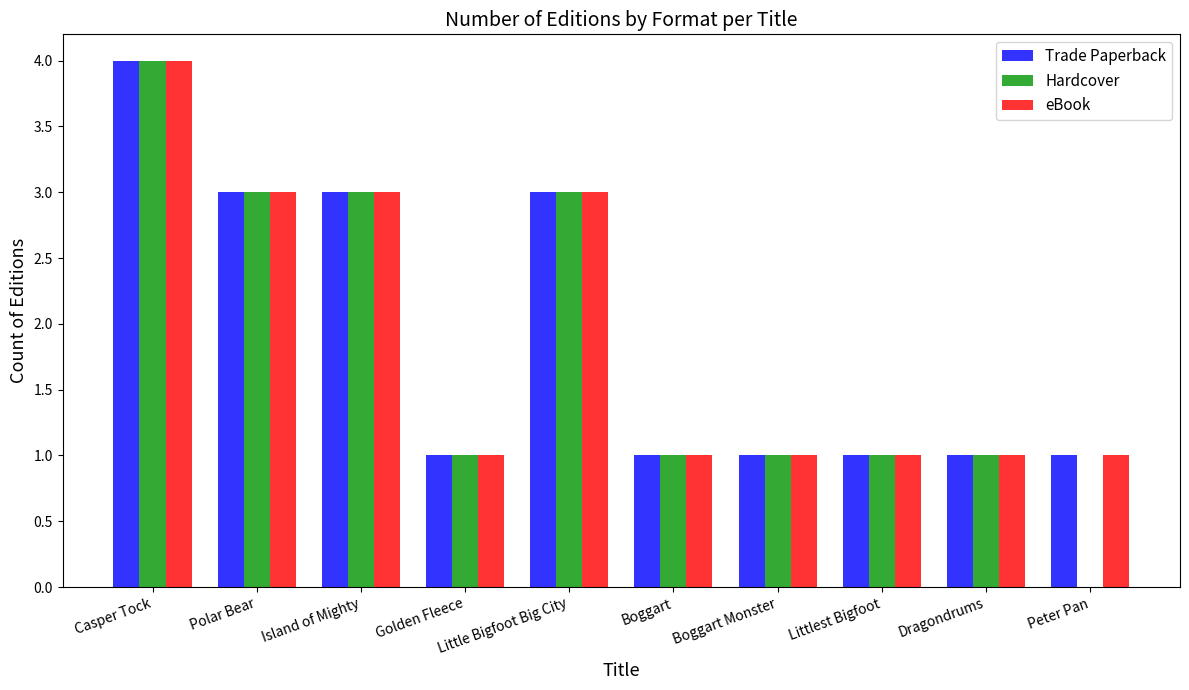

Reading right to left, list all the values displayed in this chart.

Trade Paperback: Peter Pan=1	Dragondrums=1	Littlest Bigfoot=1	Boggart Monster=1	Boggart=1	Little Bigfoot Big City=3	Golden Fleece=1	Island of Mighty=3	Polar Bear=3	Casper Tock=4
Hardcover: Peter Pan=0	Dragondrums=1	Littlest Bigfoot=1	Boggart Monster=1	Boggart=1	Little Bigfoot Big City=3	Golden Fleece=1	Island of Mighty=3	Polar Bear=3	Casper Tock=4
eBook: Peter Pan=1	Dragondrums=1	Littlest Bigfoot=1	Boggart Monster=1	Boggart=1	Little Bigfoot Big City=3	Golden Fleece=1	Island of Mighty=3	Polar Bear=3	Casper Tock=4